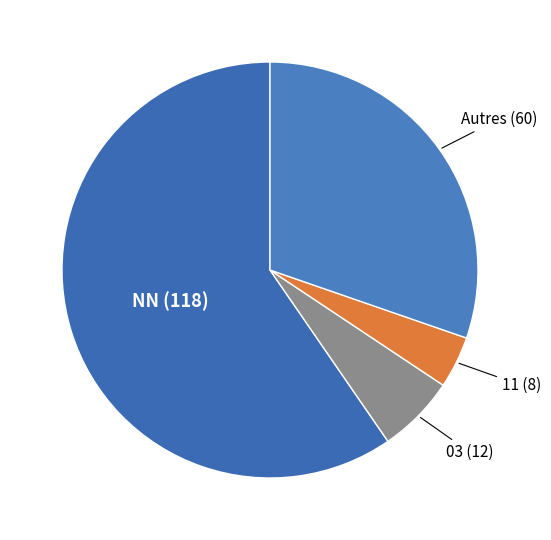

Is there any slice that represents more than half of the pie?

Yes